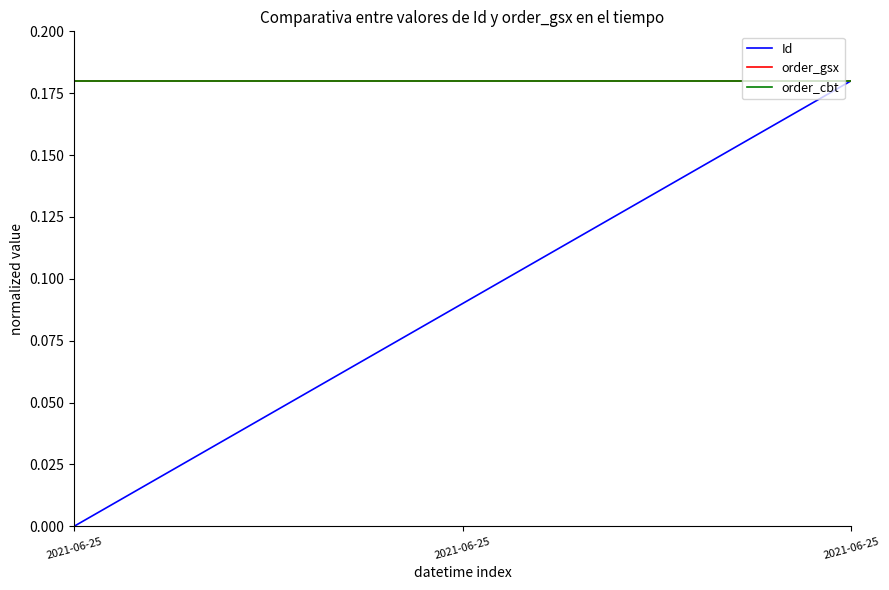

The value of Id at 2021-06-25 is 0.2. True or false?

True